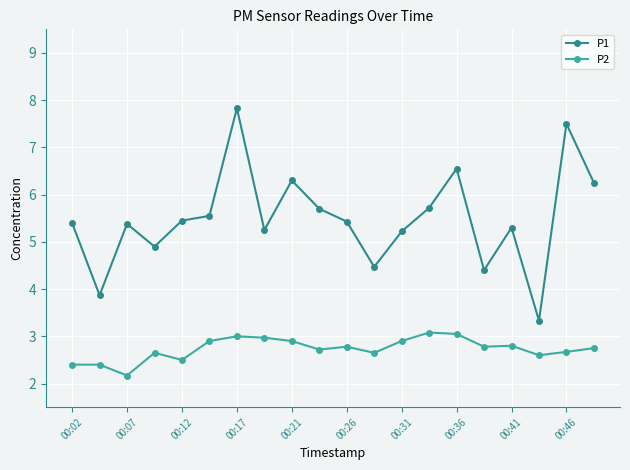

What is the highest value of the P2 series?

3.1